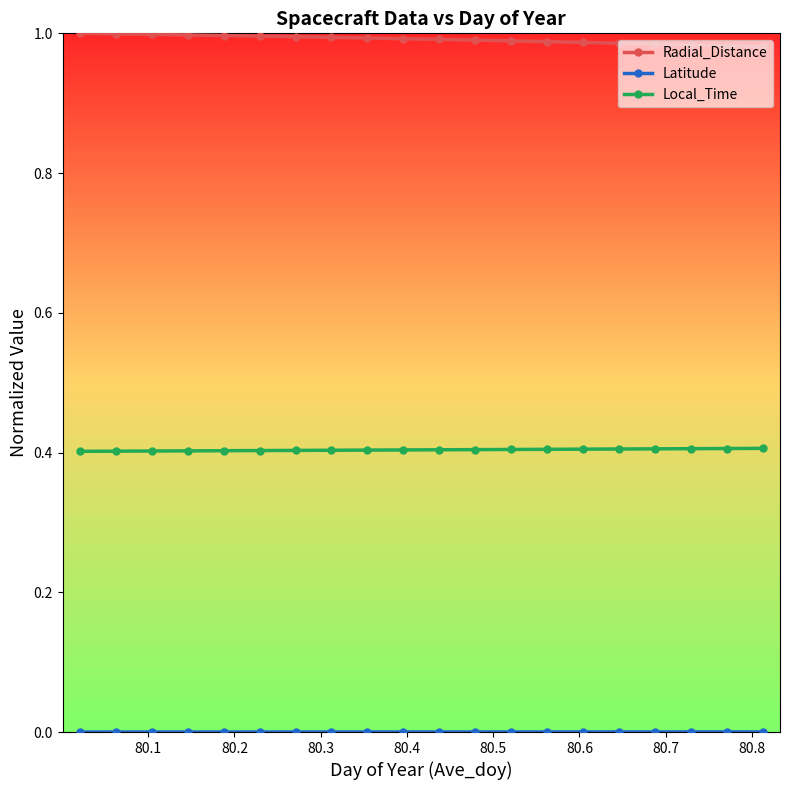

Which series has the largest total across all categories?

Radial_Distance